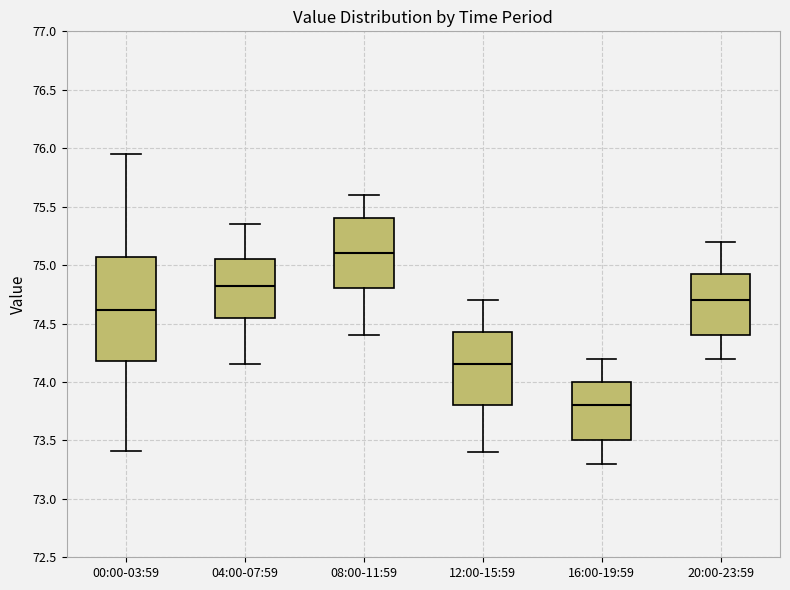

Which box is the tallest, from its lower edge to its upper edge?

00:00-03:59